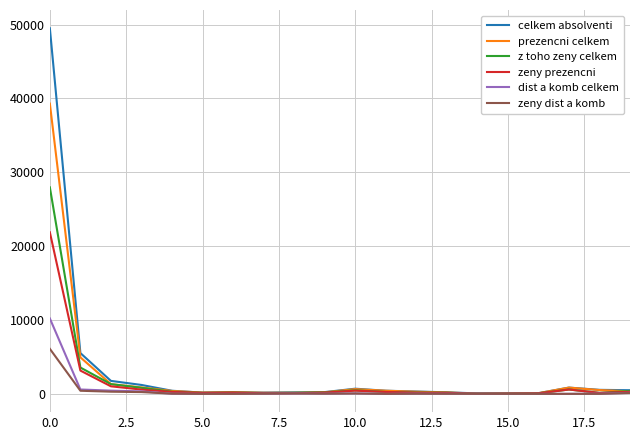

Rank the series by their maximum value, from highest to lowest.

celkem absolventi, prezencni celkem, z toho zeny celkem, zeny prezencni, dist a komb celkem, zeny dist a komb